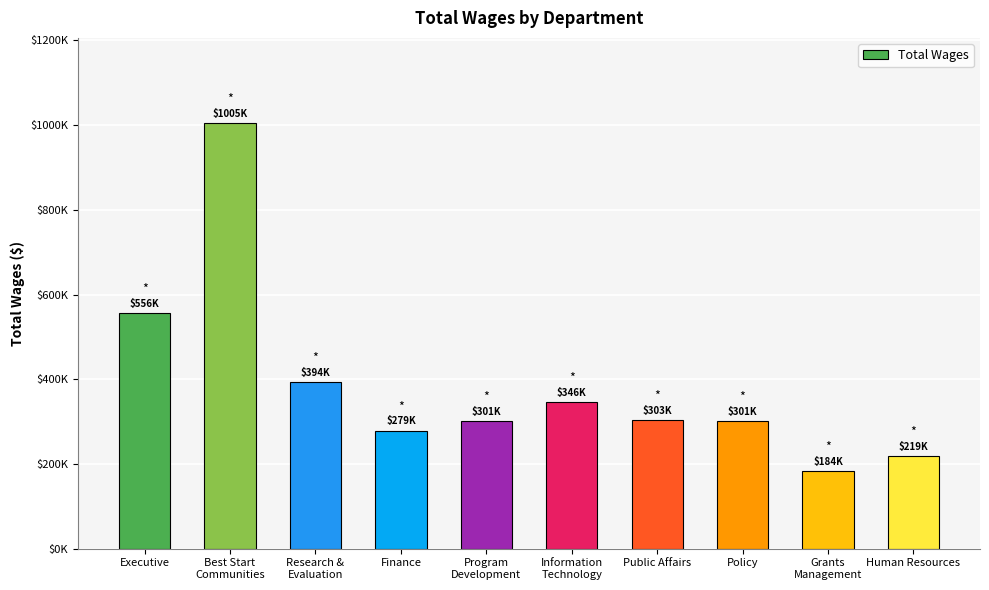

What position from the right is Finance?

7